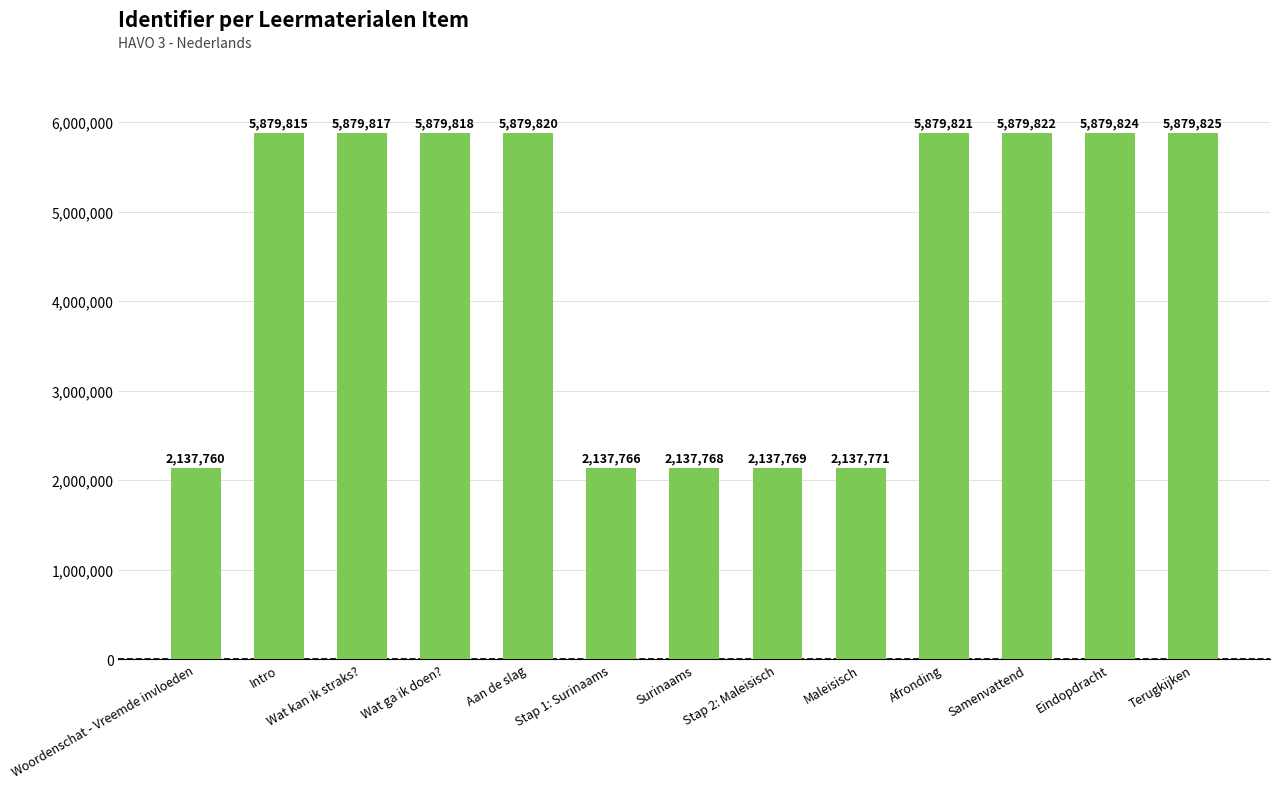

What is the difference between the maximum and minimum values?

3742065